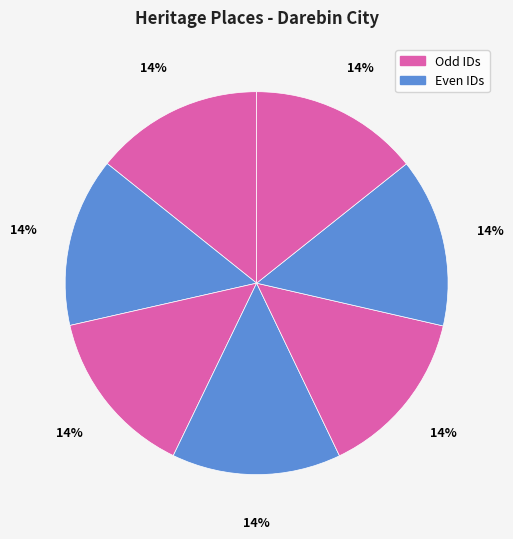

How many slices are in this pie chart?

7